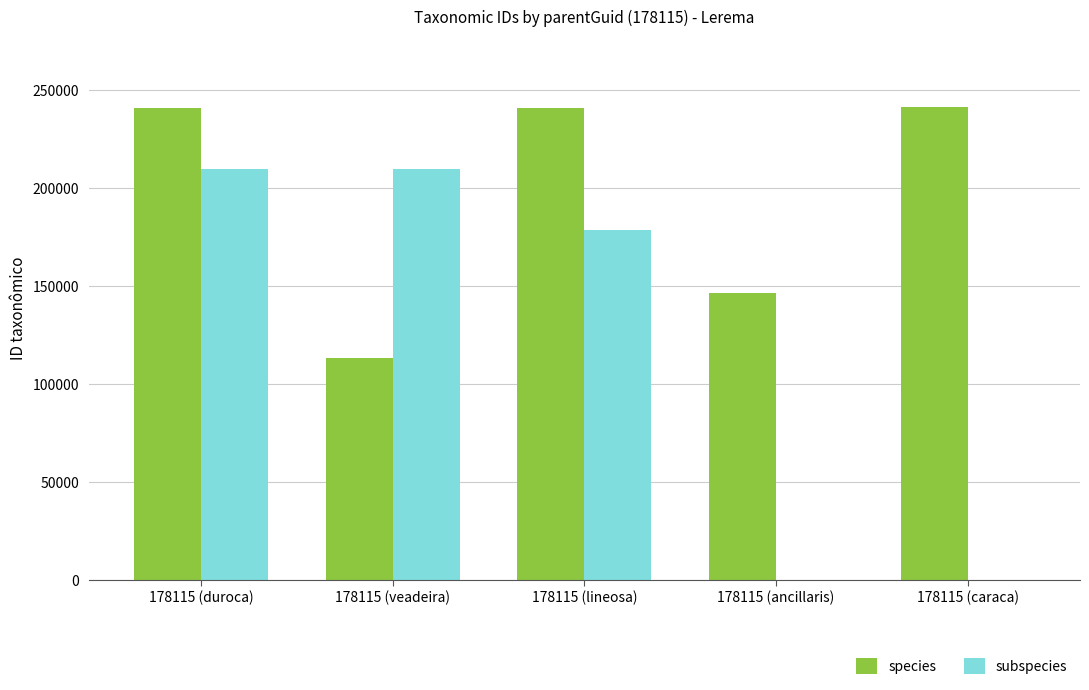

What is the maximum value shown in the chart?

241164